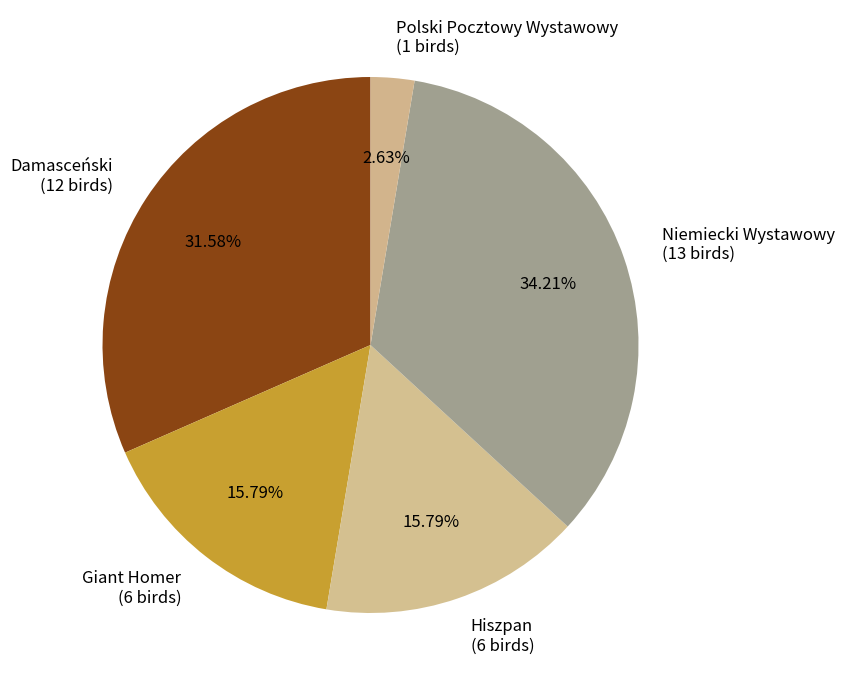

What is the largest slice in the pie chart?

Niemiecki Wystawowy